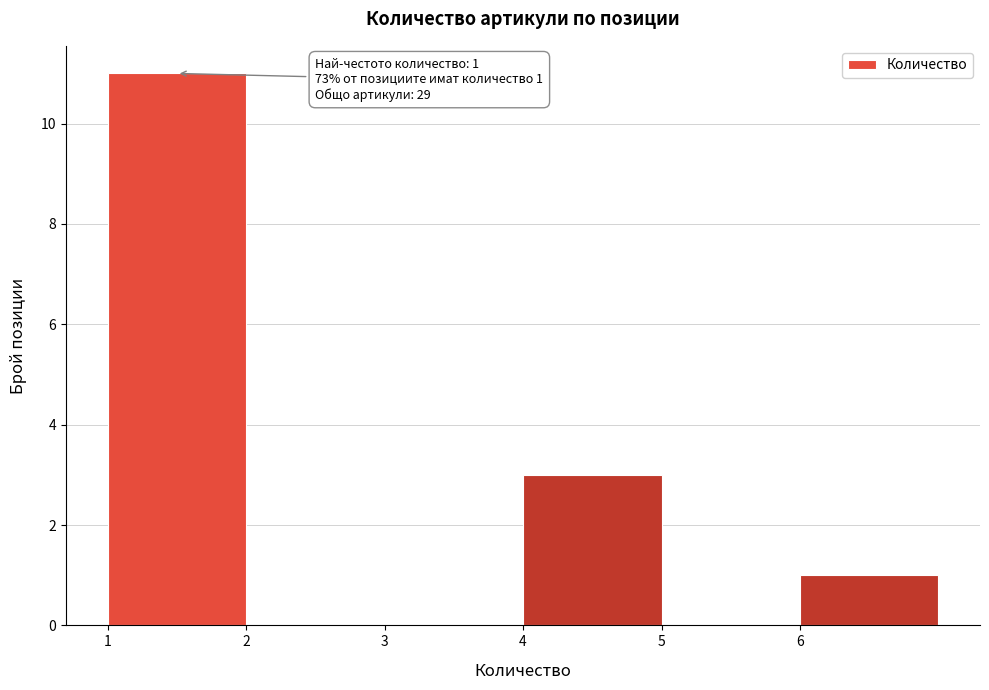

Over which range of the x-axis is the bar tallest?

1 to 2